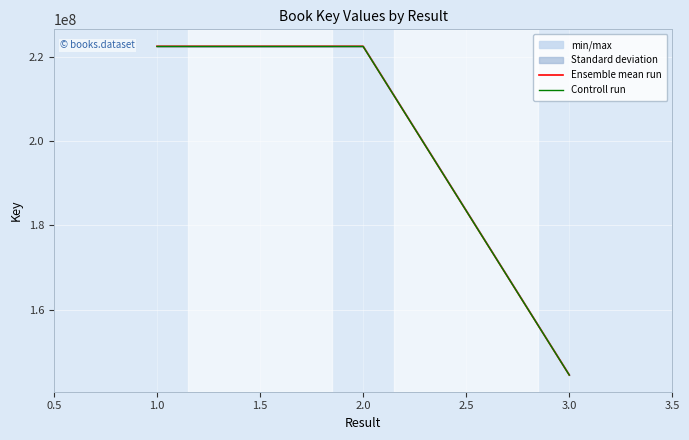

Which series has the largest range (max minus min)?

Ensemble mean run